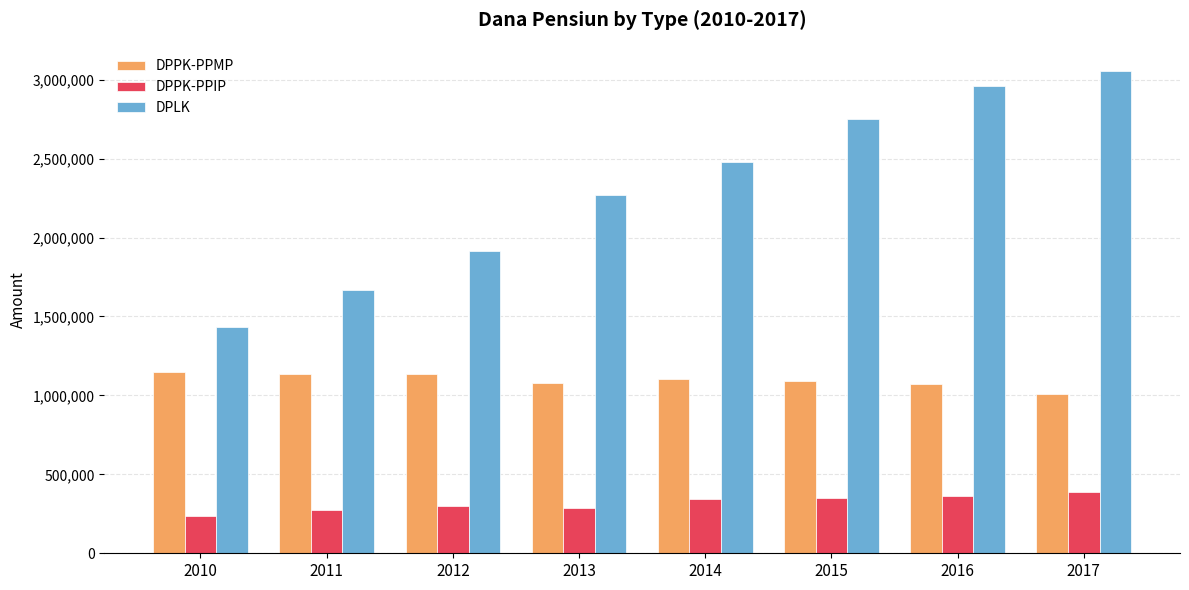

List the series in order of their peak value, lowest first.

DPPK-PPIP, DPPK-PPMP, DPLK